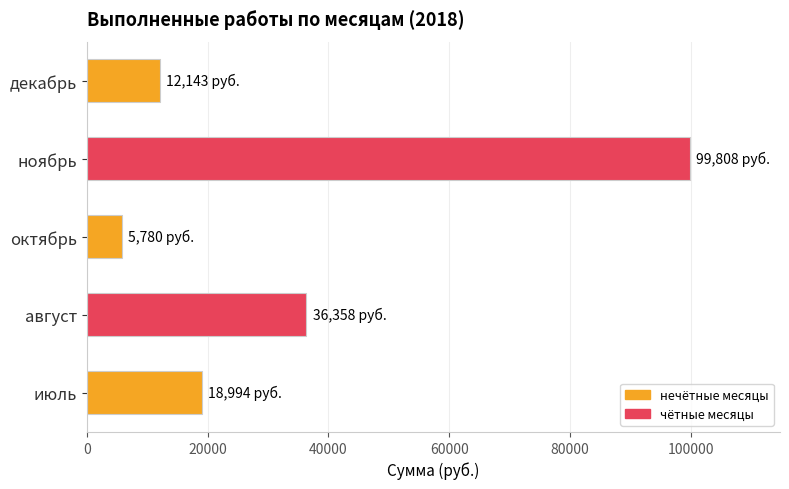

At which label is the value closest to 52794?

август